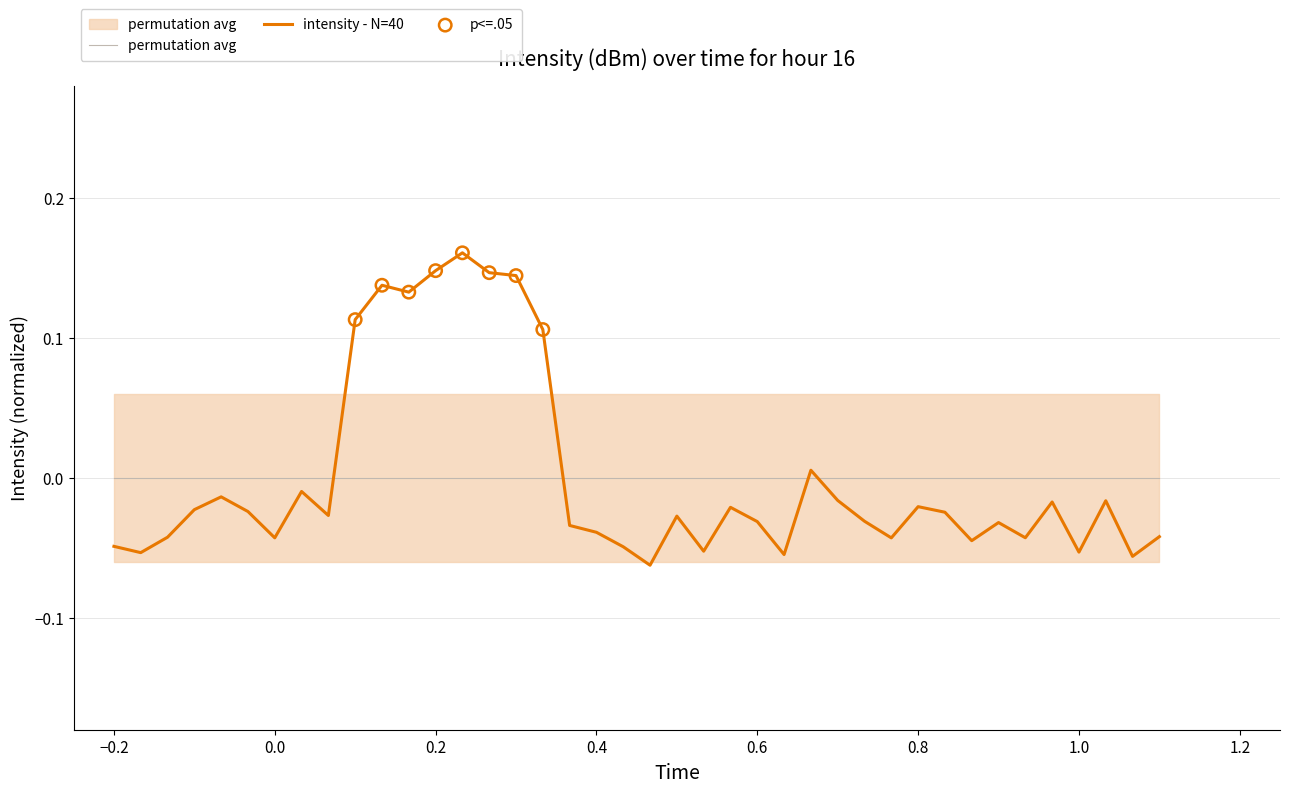

Between −0.2 and 18, which is larger?

18